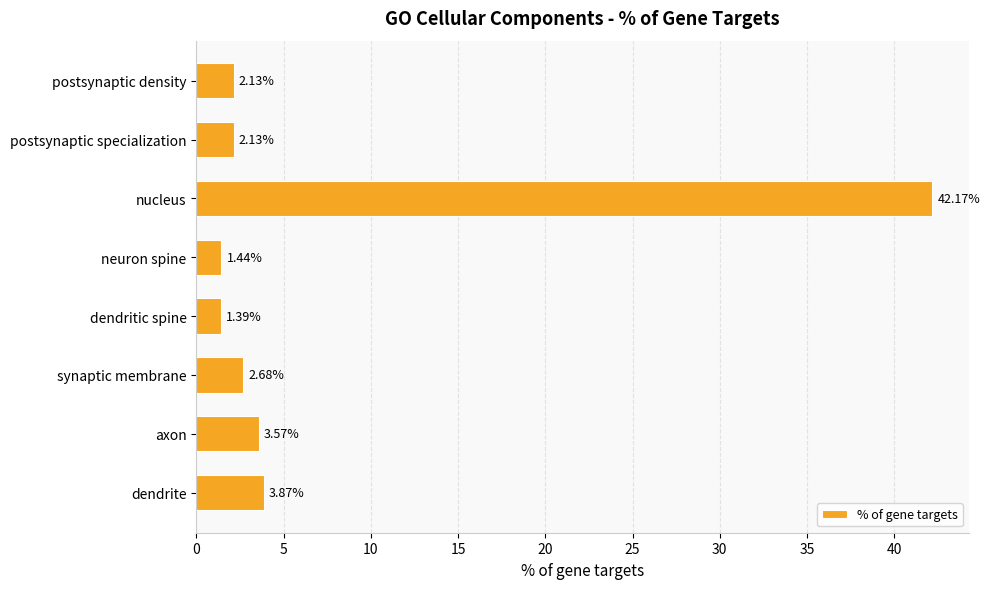

What is the change in value from postsynaptic density to neuron spine?

-0.7